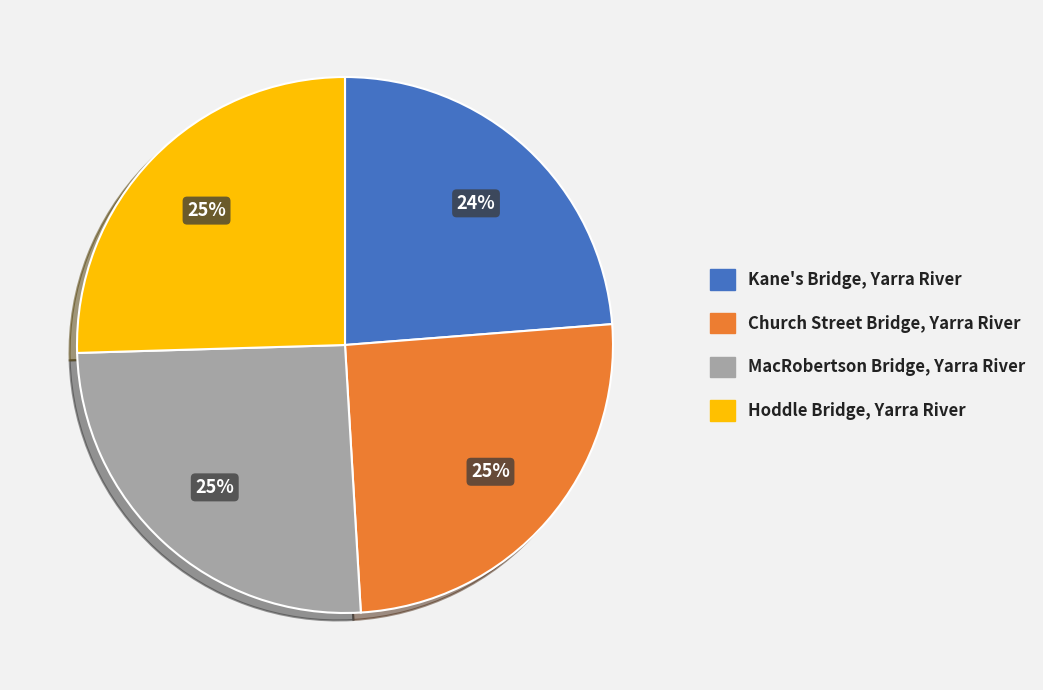

Do Hoddle Bridge, Yarra River and MacRobertson Bridge, Yarra River together represent more than half of the pie?

Yes